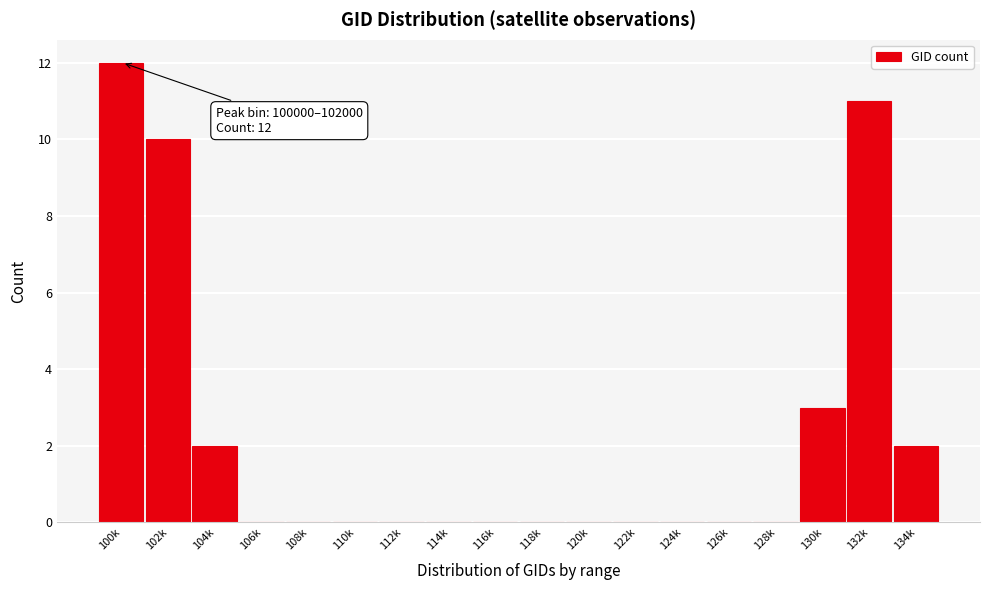

Reading left to right, what are all the values shown in this chart?

100k=12	102k=10	104k=2	106k=0	108k=0	110k=0	112k=0	114k=0	116k=0	118k=0	120k=0	122k=0	124k=0	126k=0	128k=0	130k=3	132k=11	134k=2